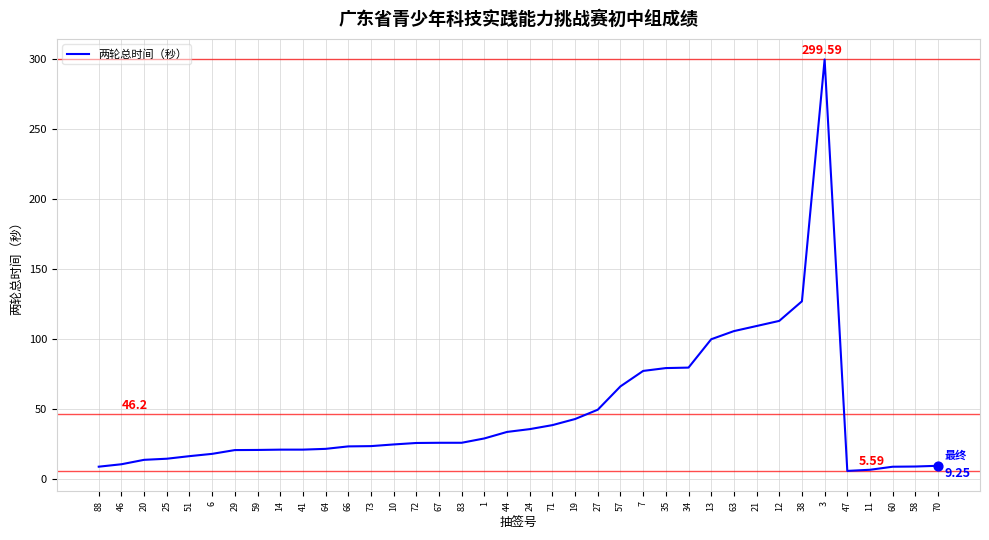

Which has a higher value, 71 or 7?

7